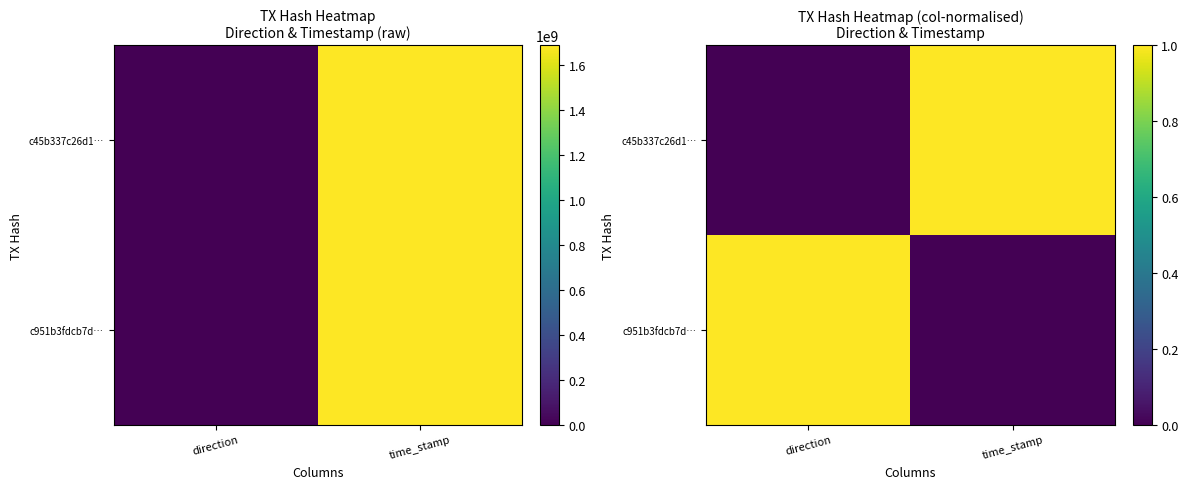

Between time_stamp and direction, which is larger?

time_stamp